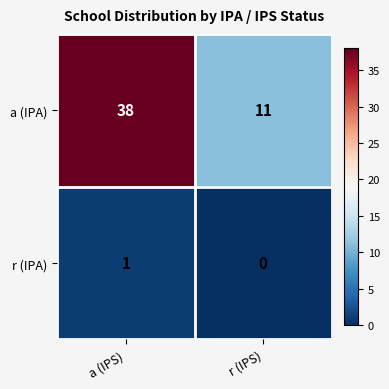

Rank the series by their maximum value, from lowest to highest.

r (IPA), a (IPA)